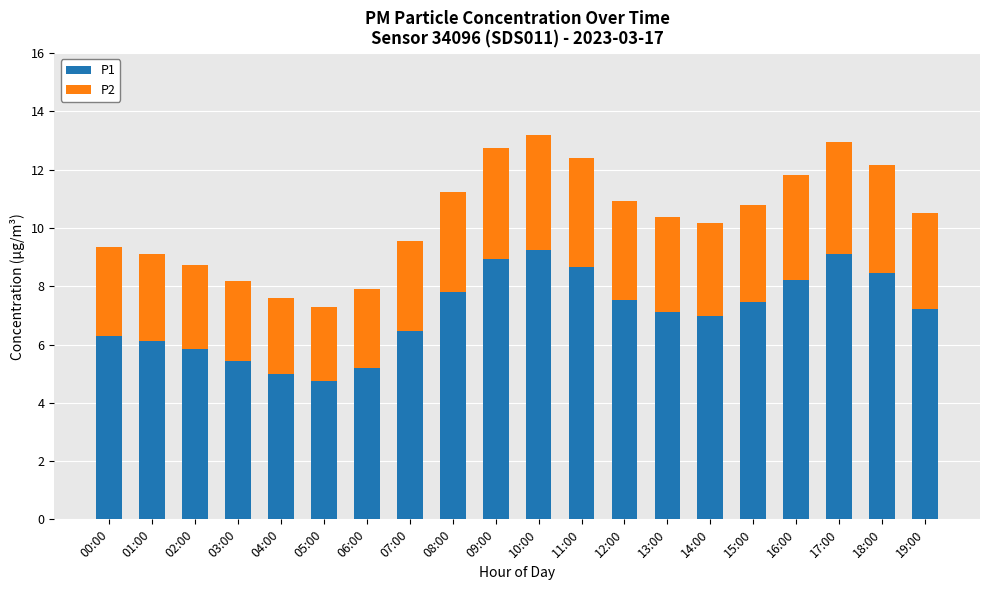

What is the highest value of the P1 series?

9.2